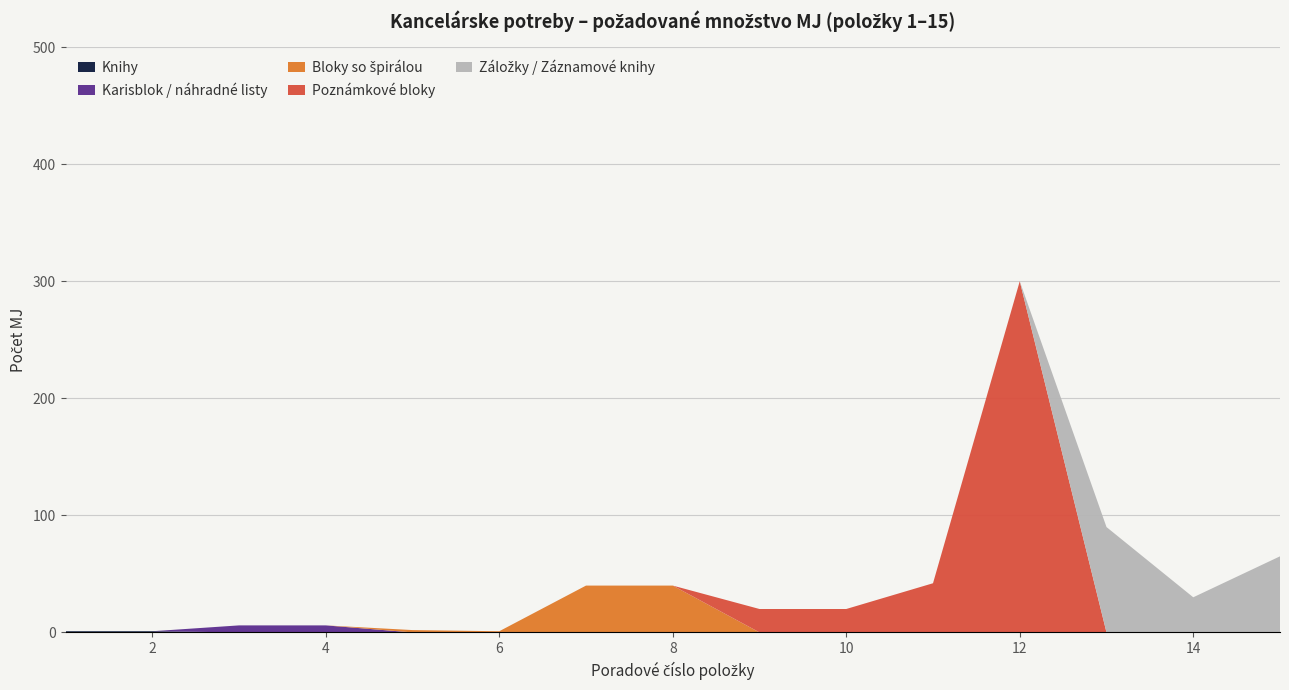

At which category is the sum across all series the highest?

12